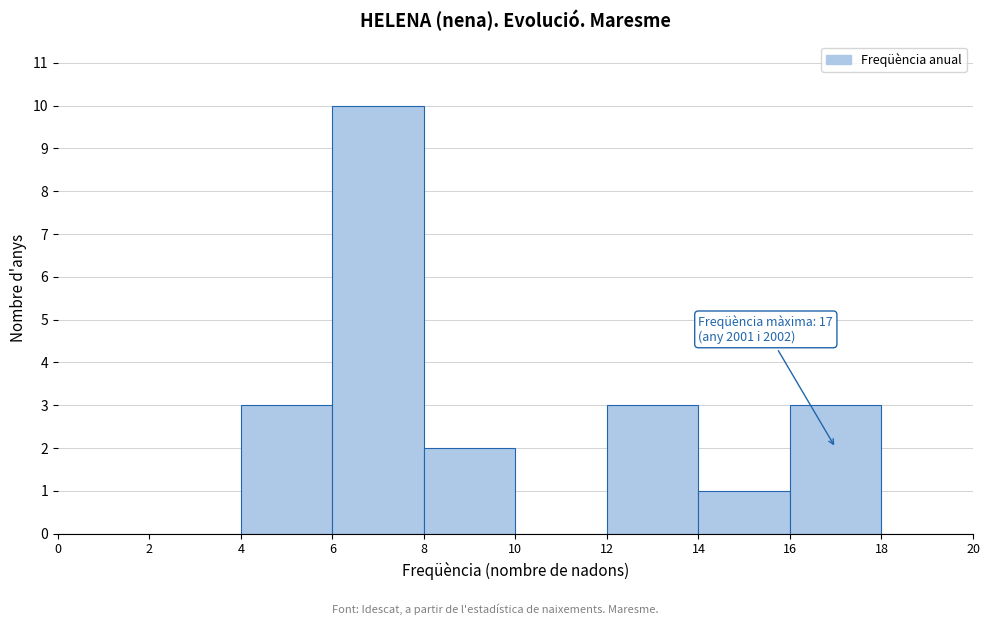

Which range on the x-axis has the tallest bar?

6 to 8